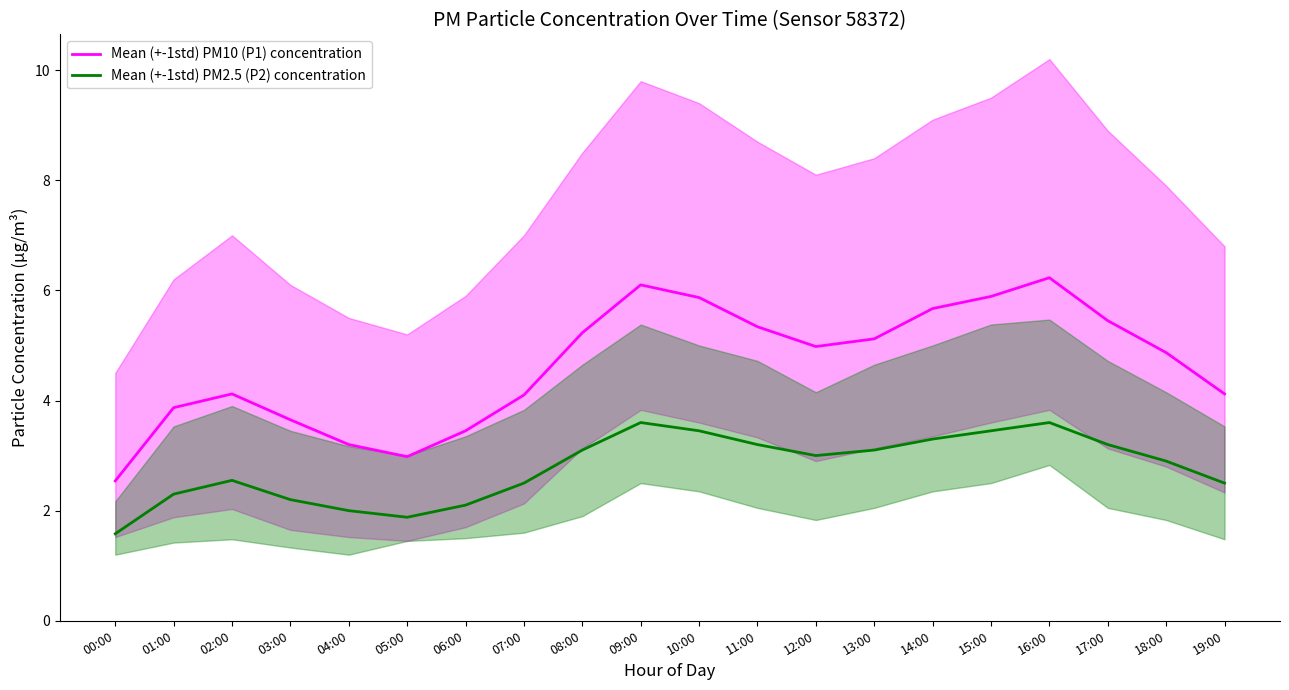

At which category is the sum across all series the highest?

16:00